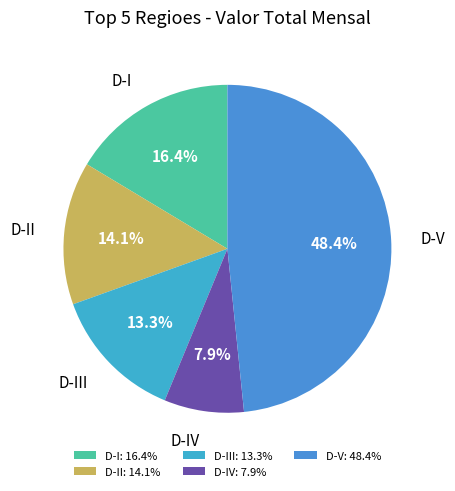

To the nearest percent, what is the average slice percentage?

20%